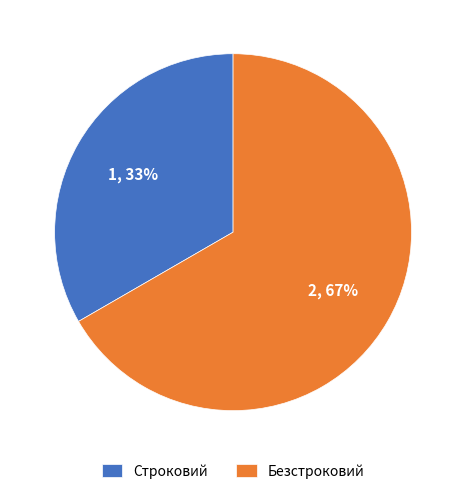

Is it true that Строковий is 45% of the pie?

False